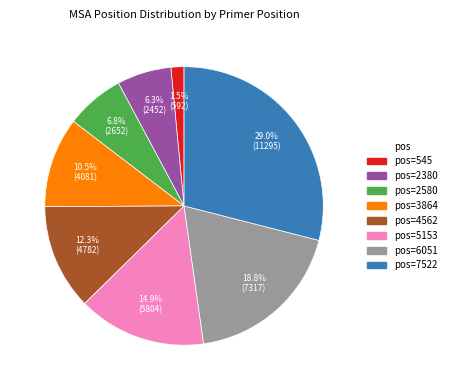

Is there any slice that represents more than half of the pie?

No